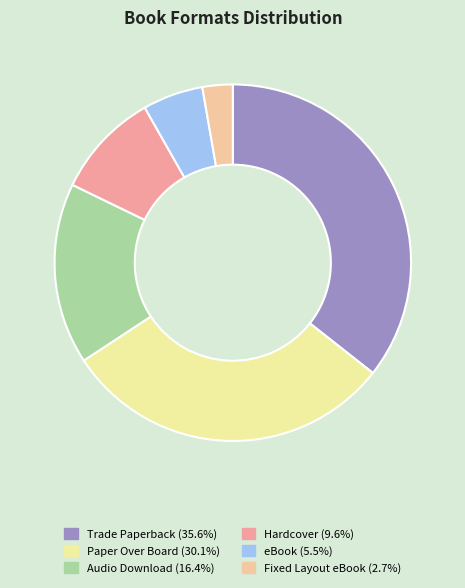

How many segments does this pie chart have?

6